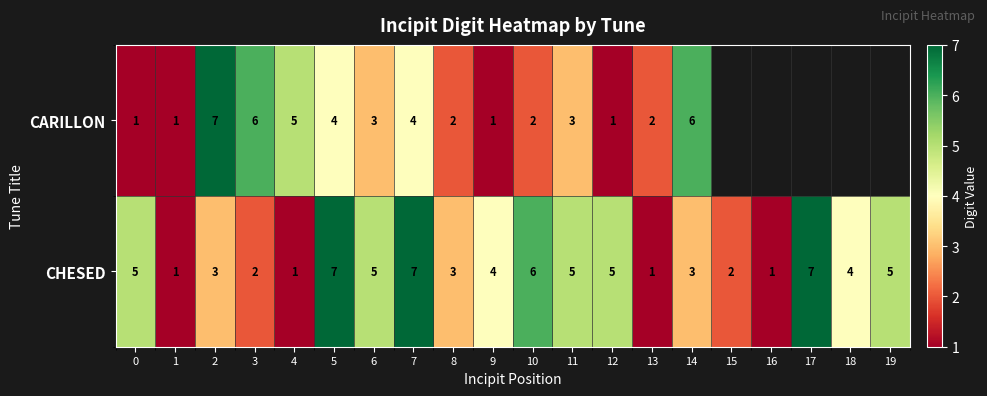

Which series changed the most between 11 and 12?

CARILLON